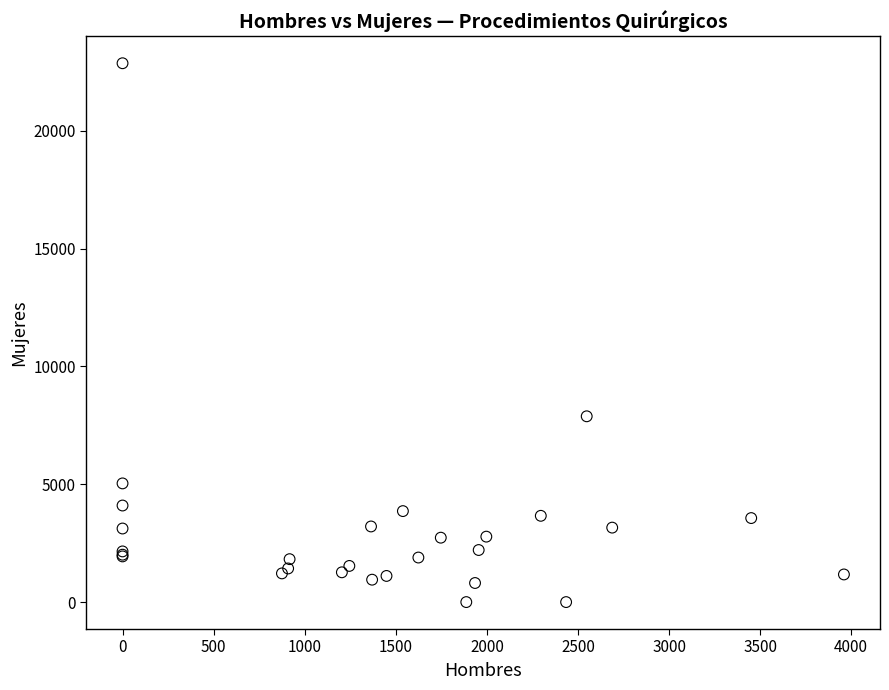

What Y value in the scatter plot is closest to 11436?

7886